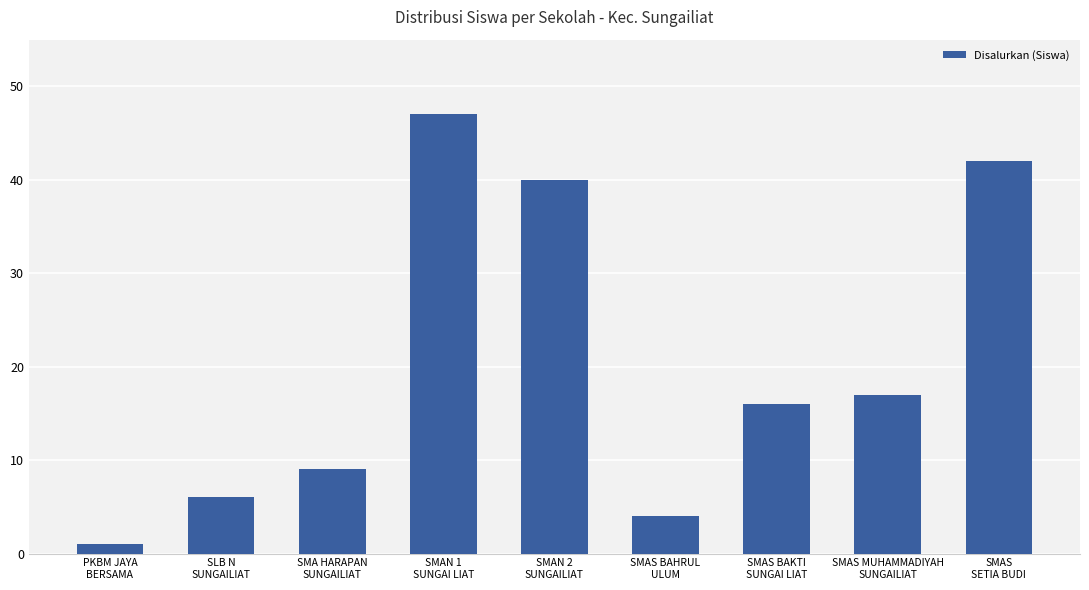

What is the minimum value shown in the chart?

1